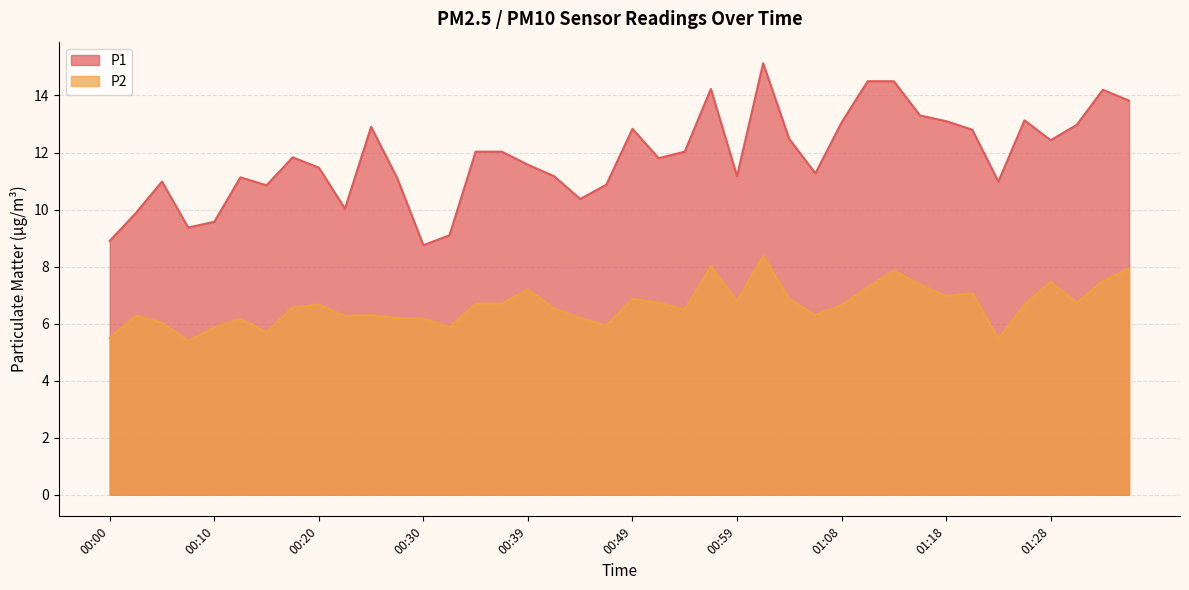

True or false: P2 and P1 cross at least once.

False